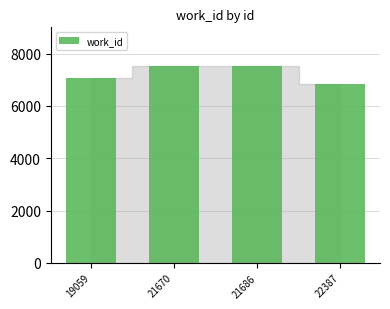

Count the values in the range 7052 to 7541.

3